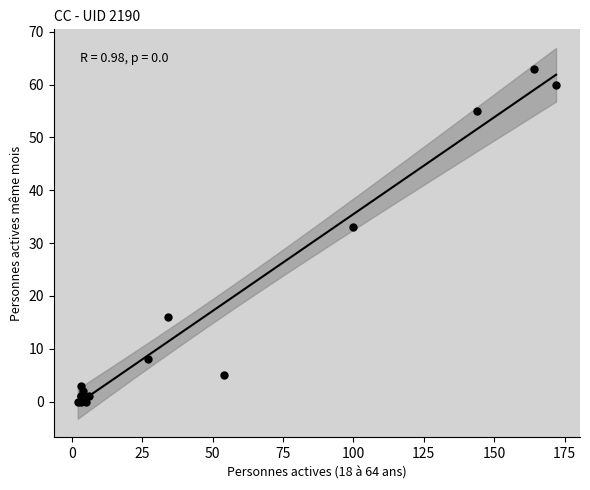

What Y value in the scatter plot is closest to 31?

33